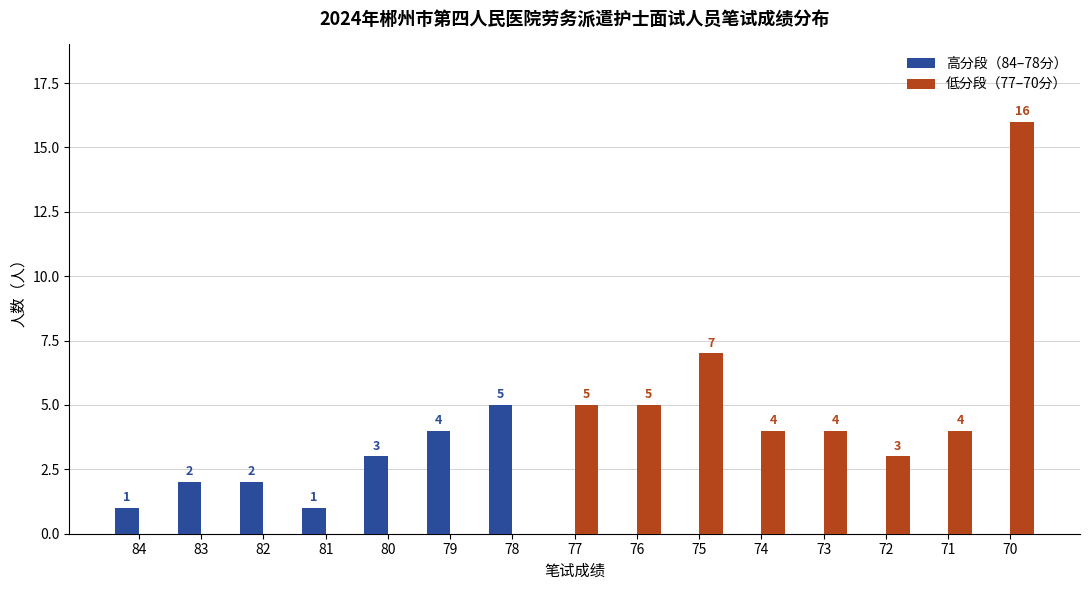

Reading left to right, what are all the values shown in this chart?

高分段（84–78分）: 1	2	2	1	3	4	5	0	0	0	0	0	0	0	0
低分段（77–70分）: 0	0	0	0	0	0	0	5	5	7	4	4	3	4	16